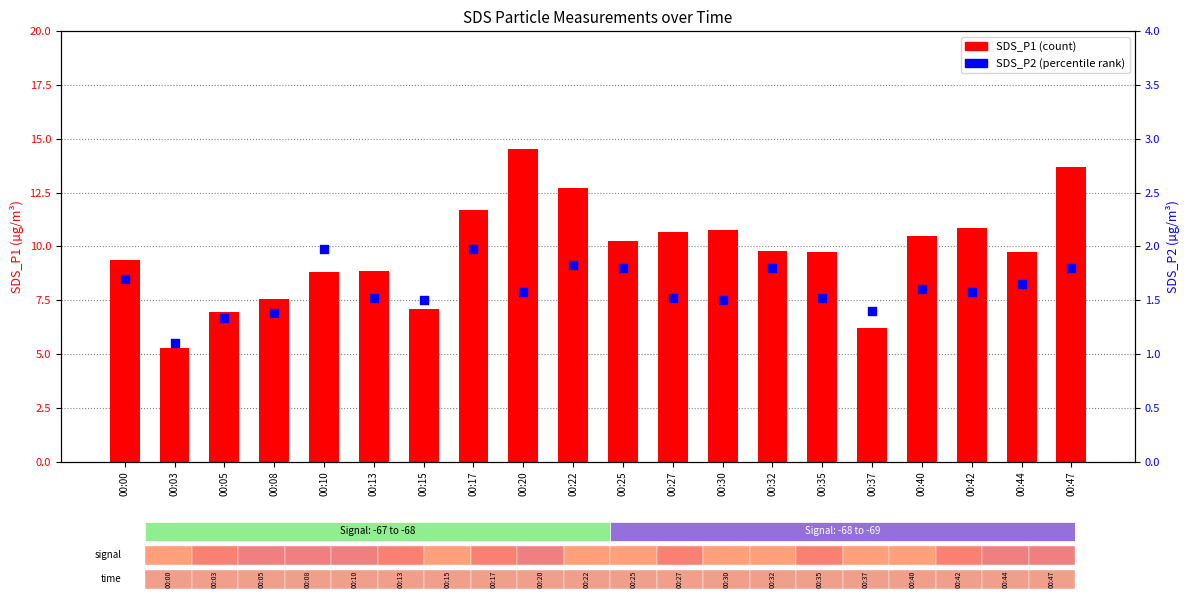

Which series reaches the maximum Y coordinate?

SDS_P1